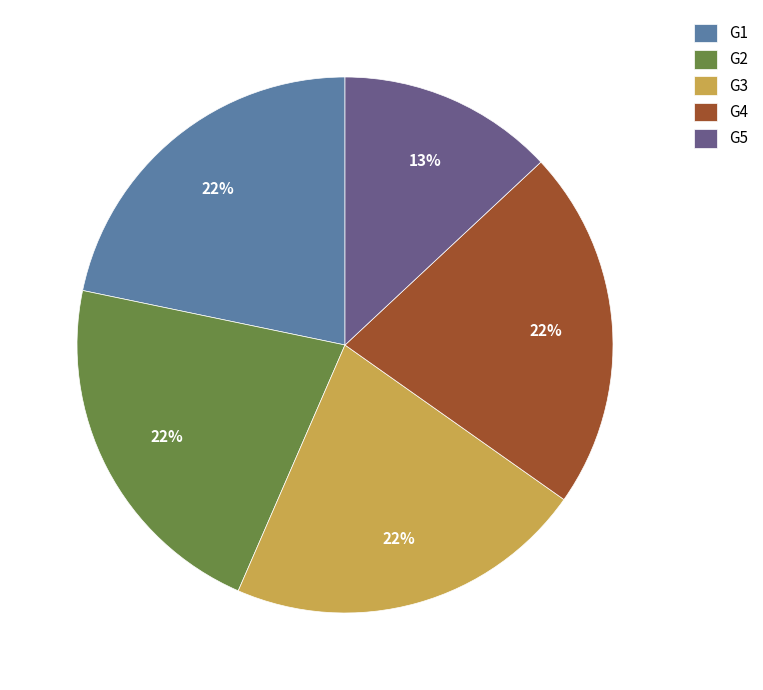

Does any single category account for the majority?

No